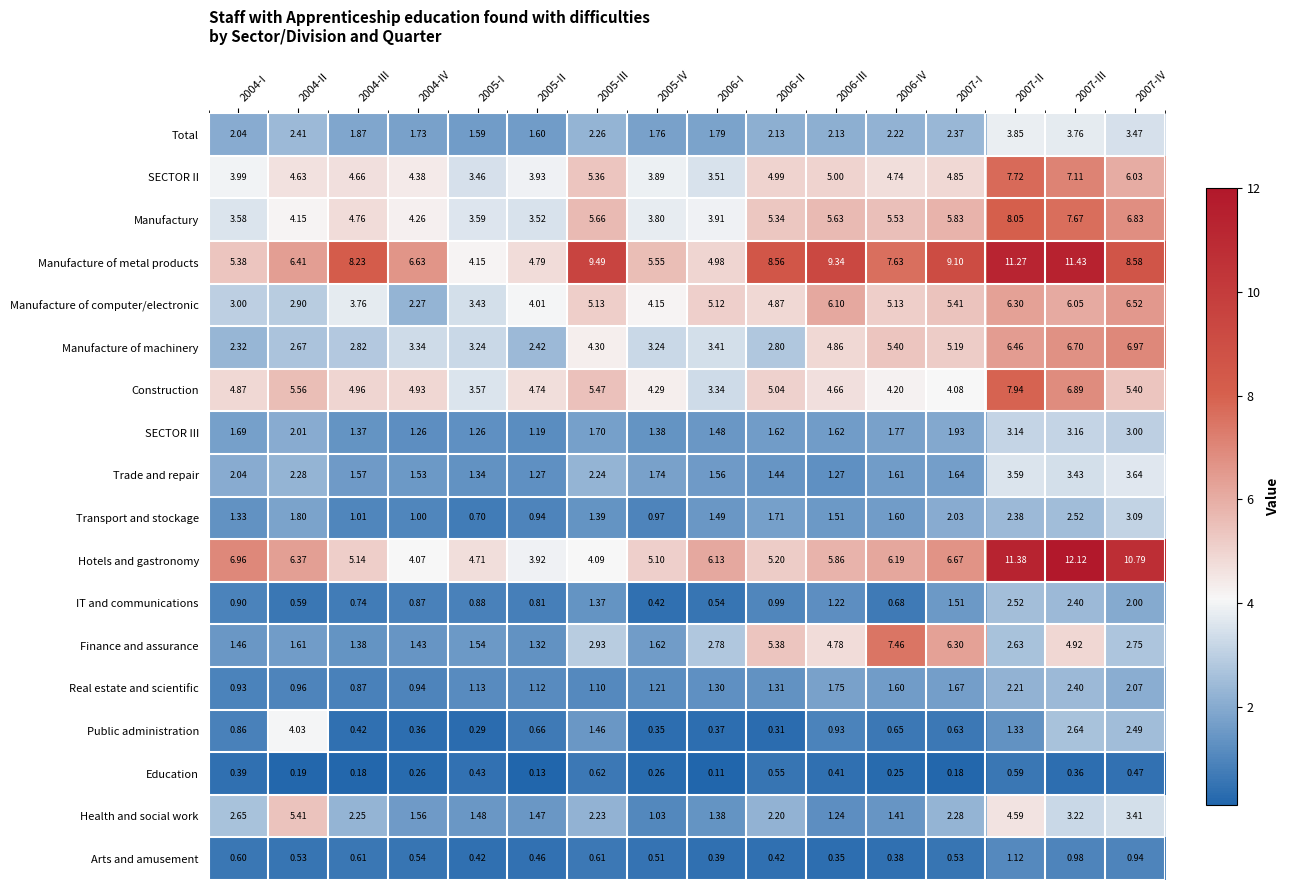

Which series has the largest total across all categories?

Manufacture of metal products